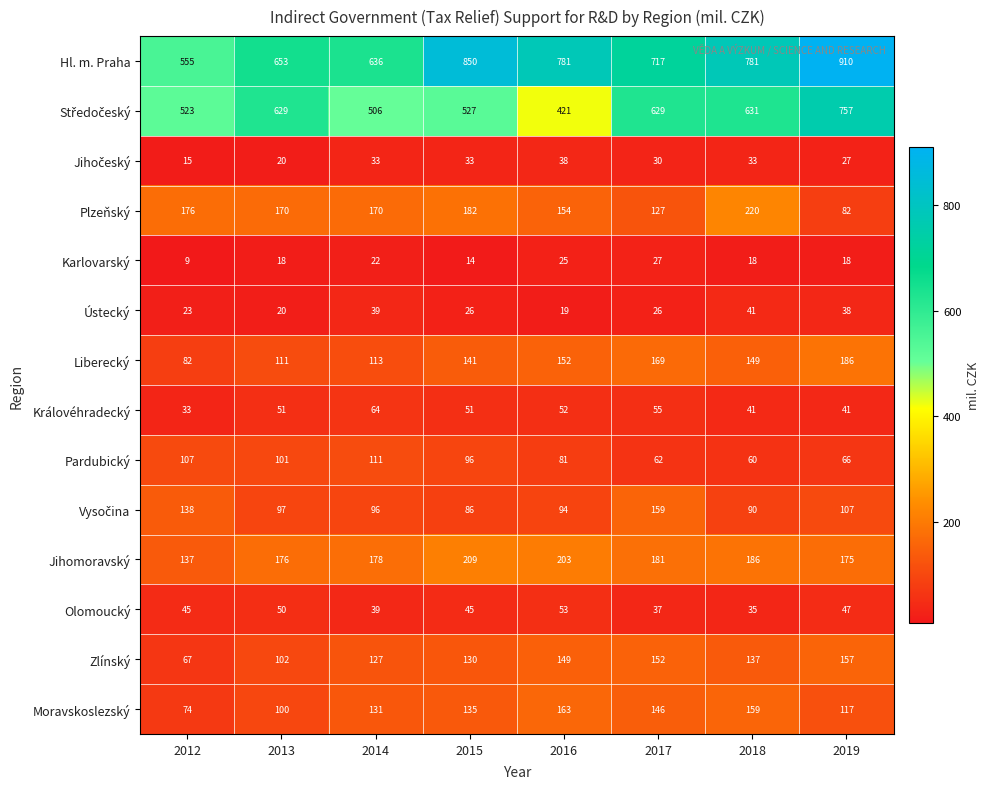

At which label is Pardubický closest to 85?

2016